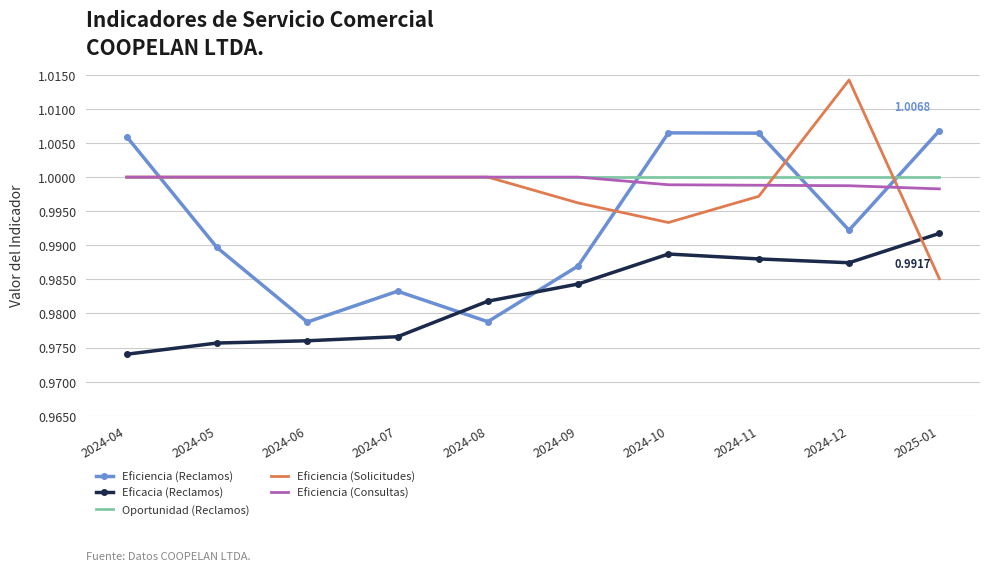

True or false: Eficiencia (Solicitudes) and Eficiencia (Reclamos) cross at least once.

True